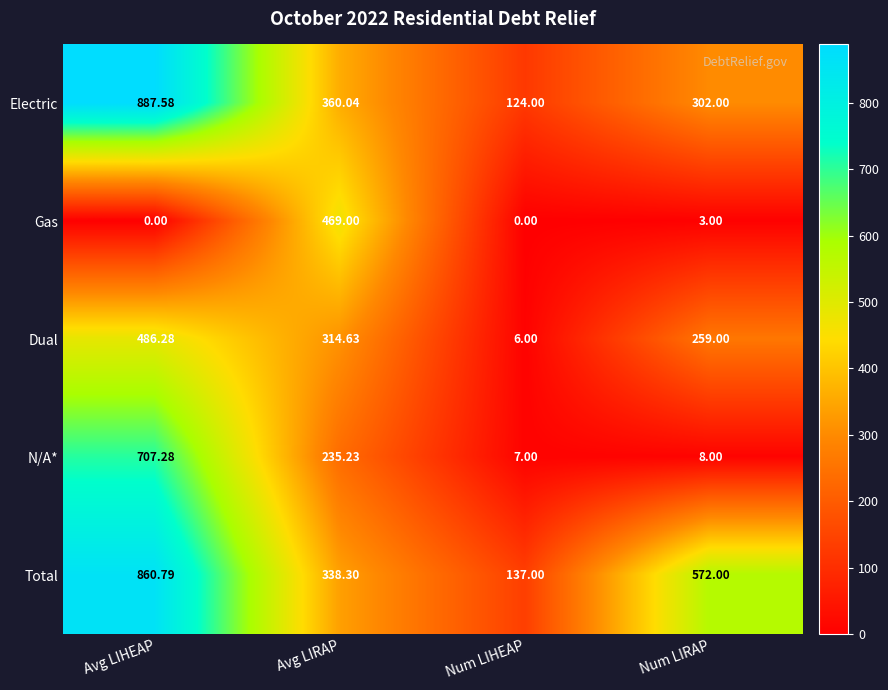

Between Avg LIHEAP and Num LIRAP, which series saw the biggest shift?

N/A*